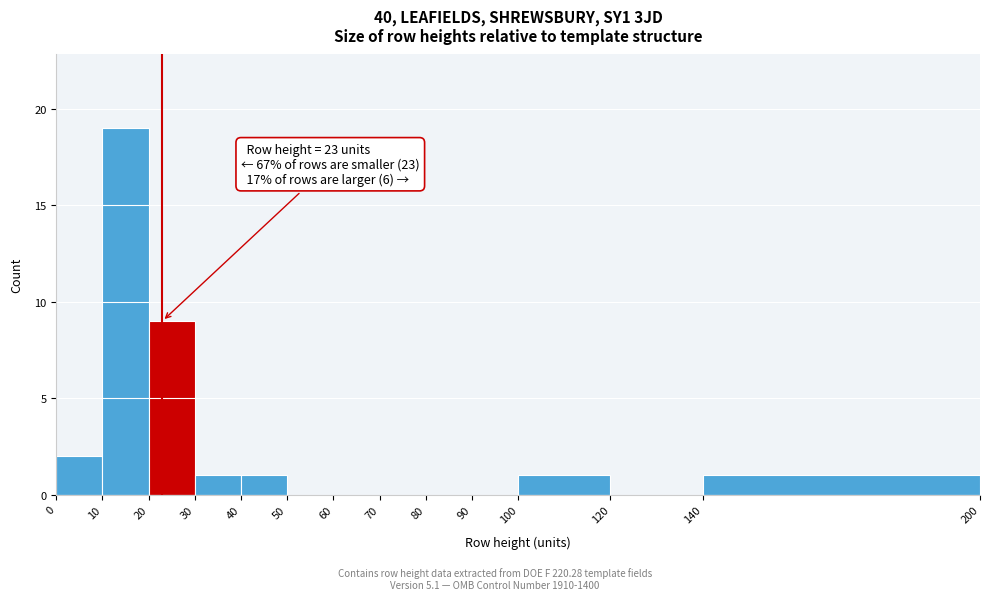

Which range on the x-axis has the tallest bar?

10 to 20